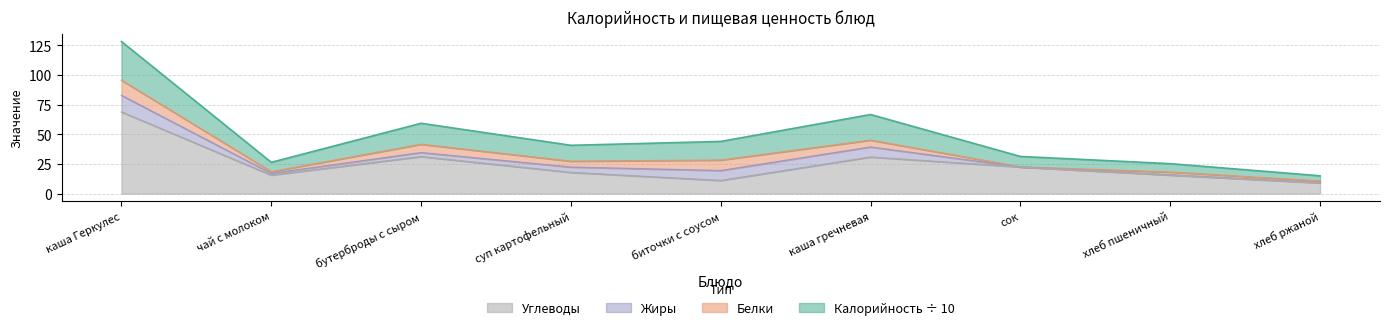

The Калорийность series shows 31.3 at сок. True or false?

True